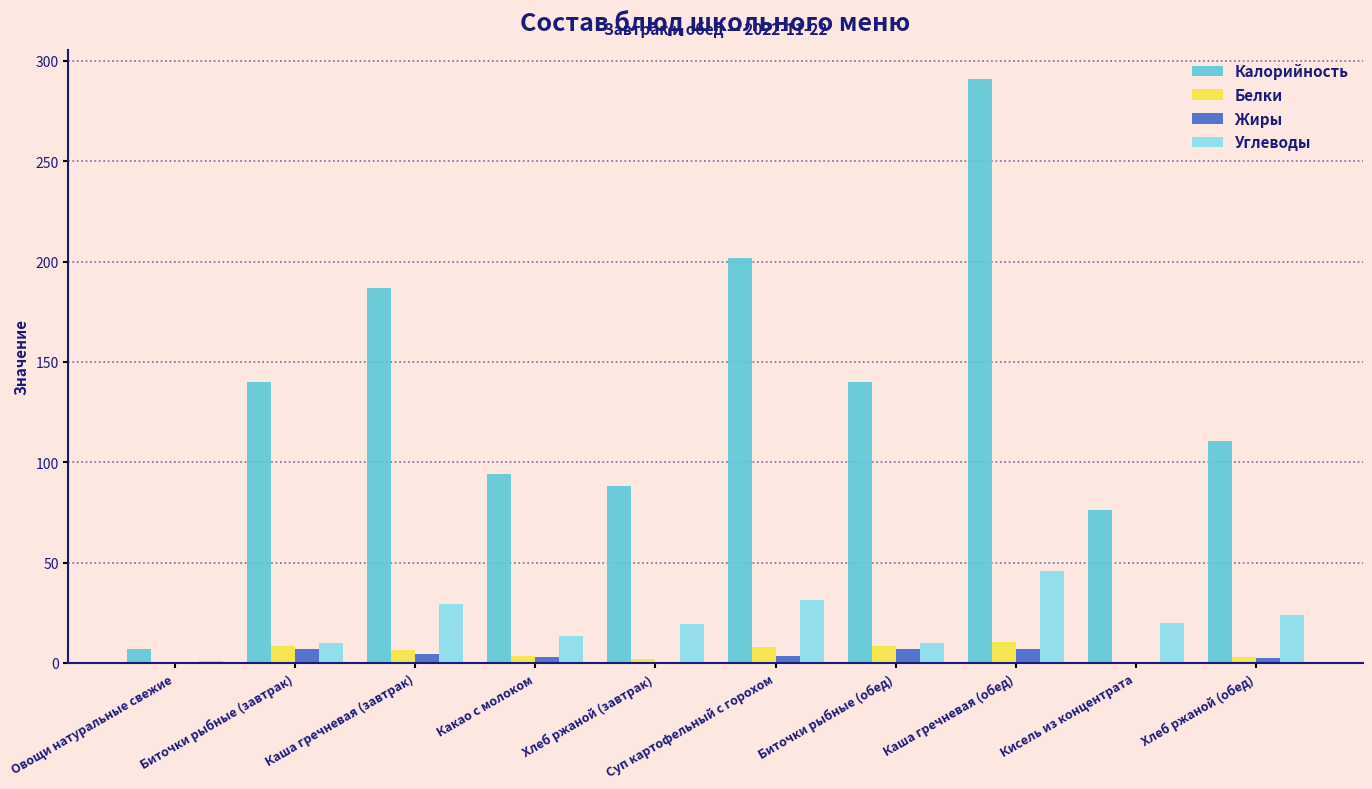

What are all the series names shown in the legend?

Калорийность, Белки, Жиры, Углеводы